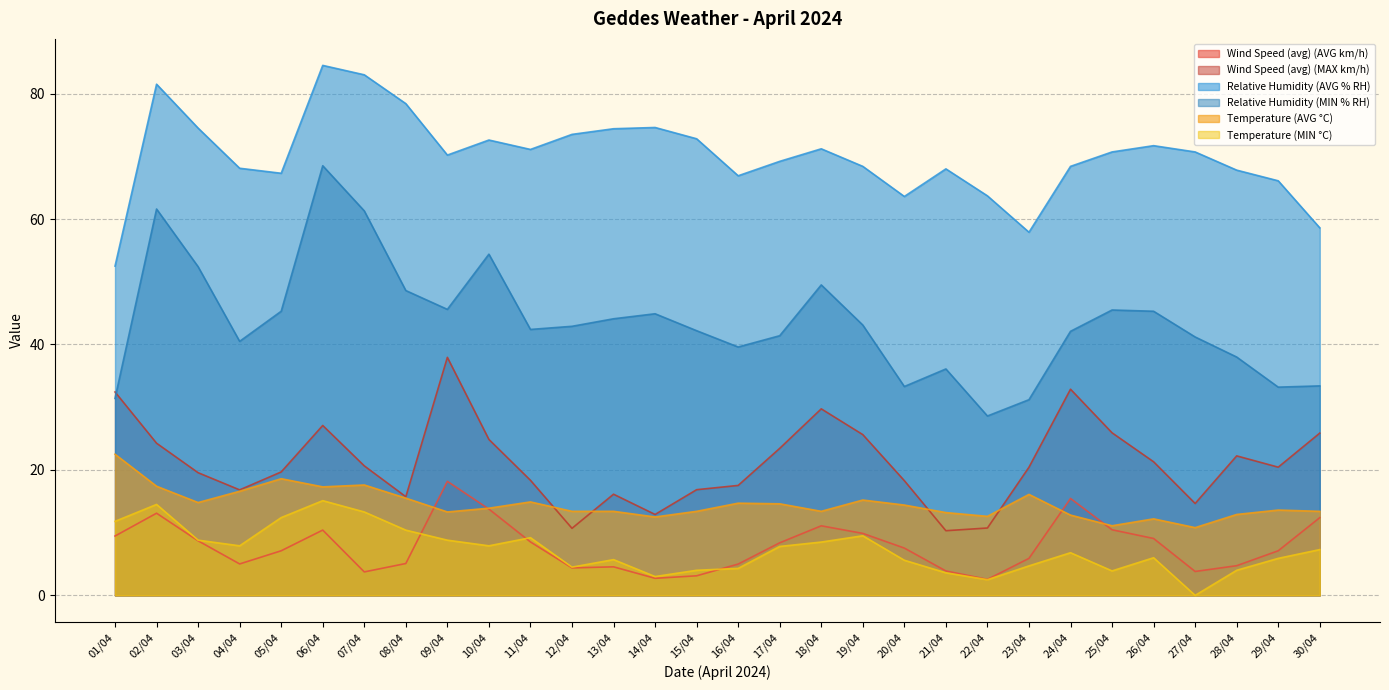

The value of Temperature (MIN °C) at 07/04 is 5.8. True or false?

False